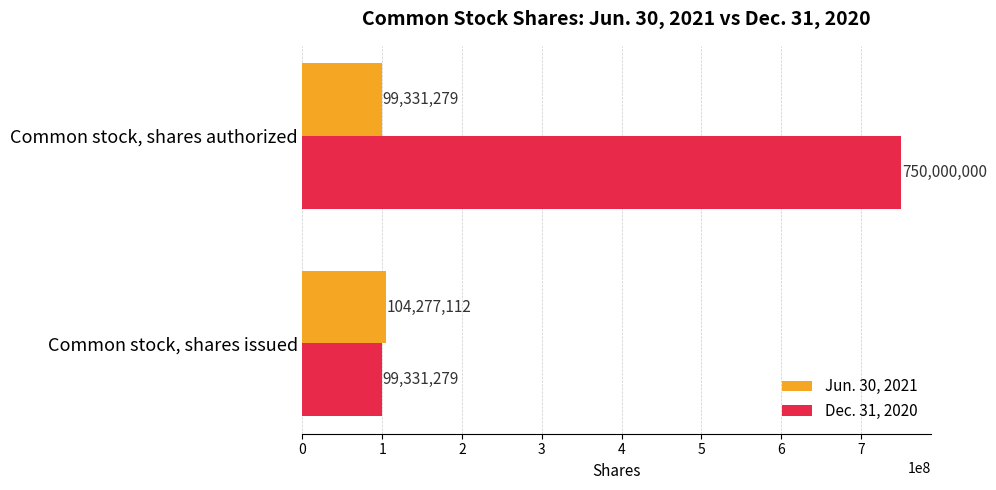

Where is Dec. 31, 2020 nearest to the value 424665639?

Common stock, shares issued